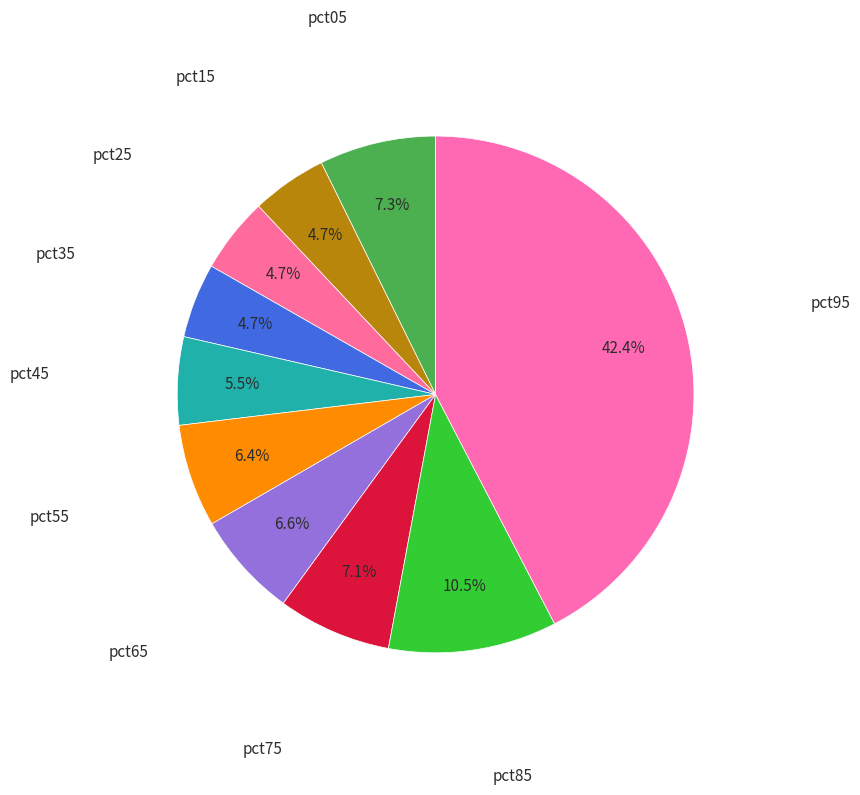

To the nearest percent, what is the average slice percentage?

10%